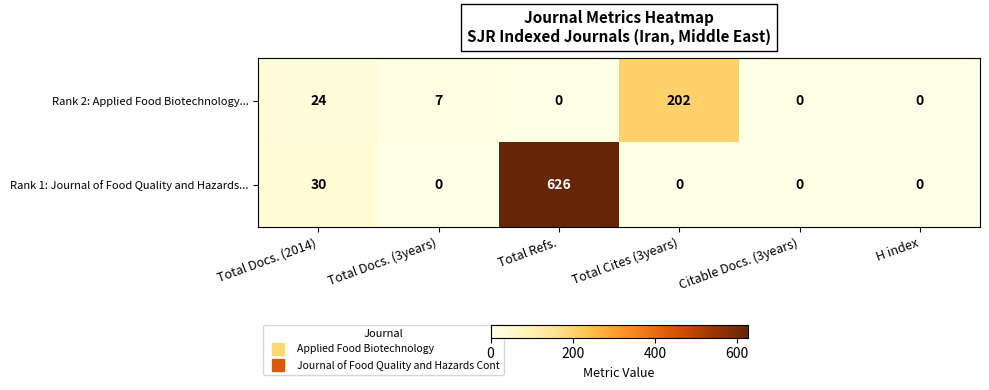

Which series has the largest range (max minus min)?

Rank 1: Journal of Food Quality and Hazards...